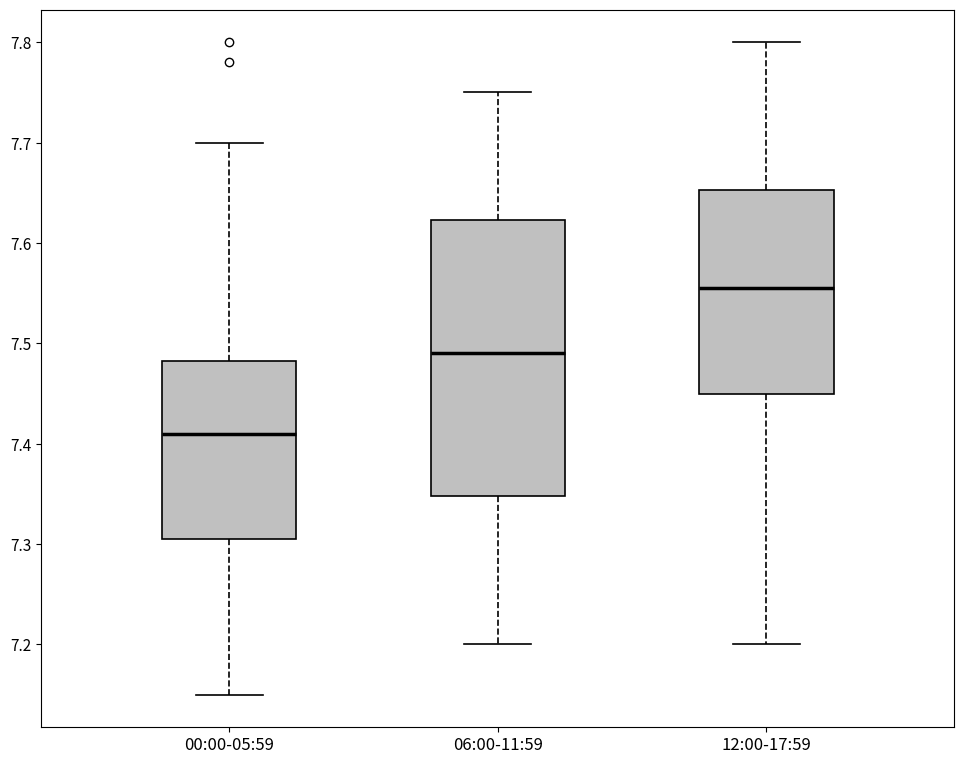

Which box's median line is the highest?

12:00-17:59